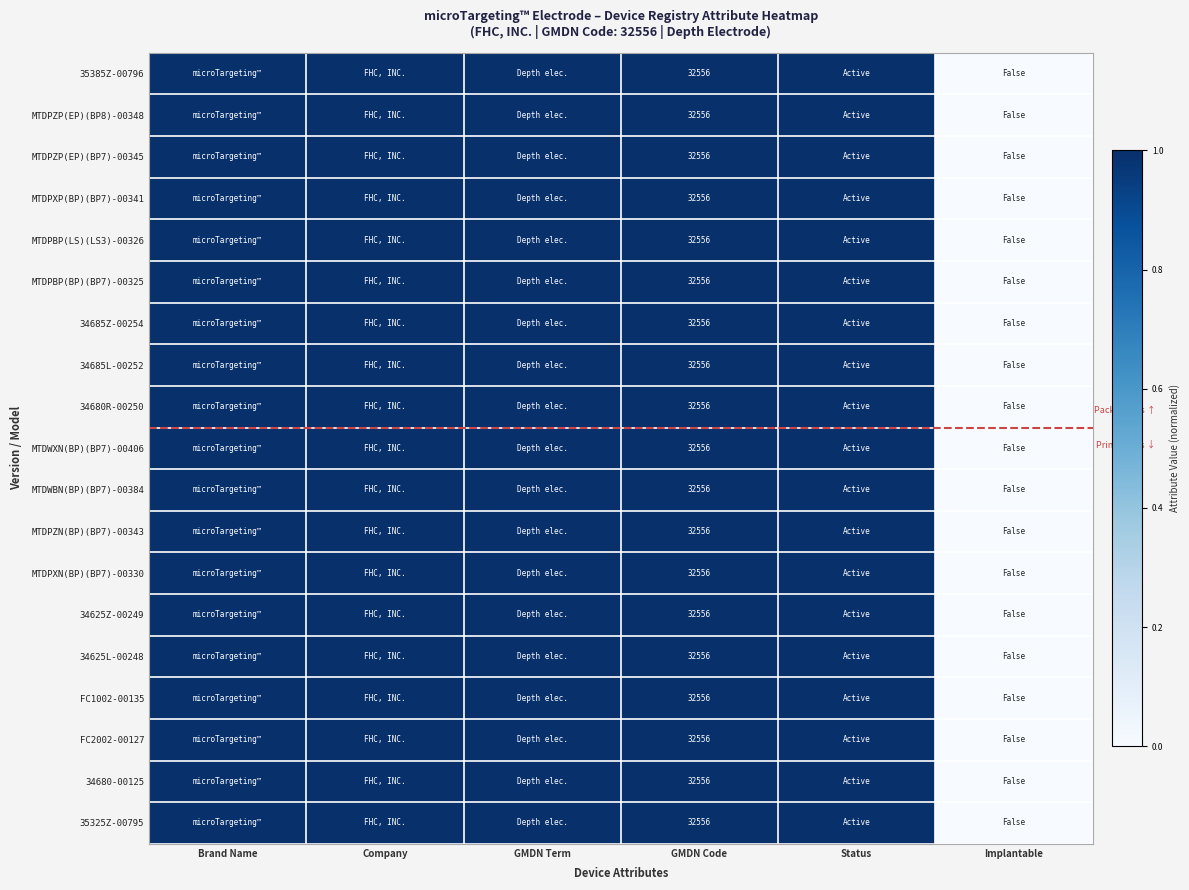

True or false: 34625L-00248 has a value of 32556 at GMDN Code.

True